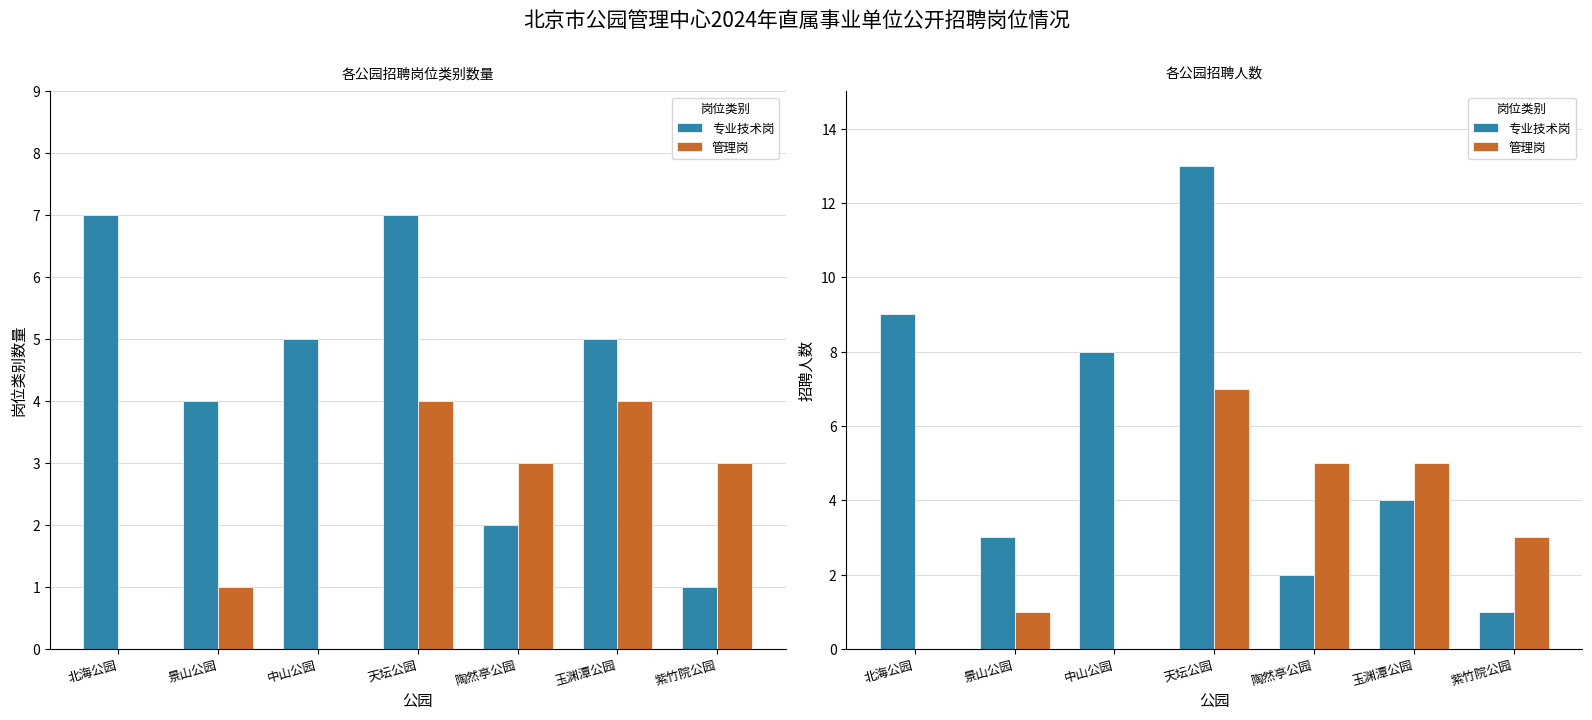

How many values in the 管理岗 series exceed 3?

3